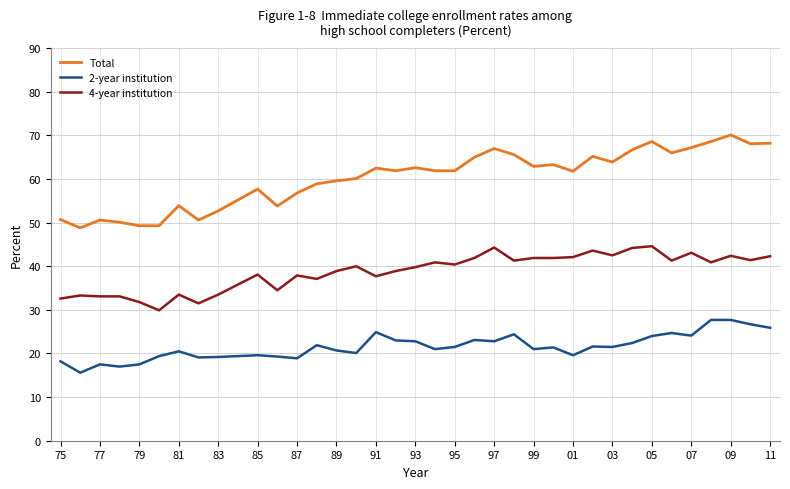

What are all the series names shown in the legend?

Total, 2-year institution, 4-year institution